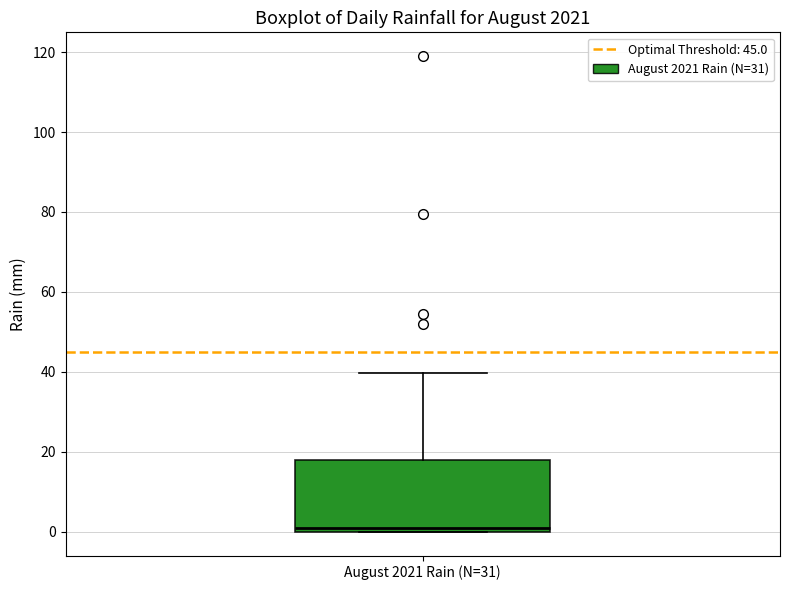

Where is the lower edge of the box for August 2021 Rain (N=31) on the y-axis? The values are not printed on the chart, so give them approximately, as read against the axis.

0